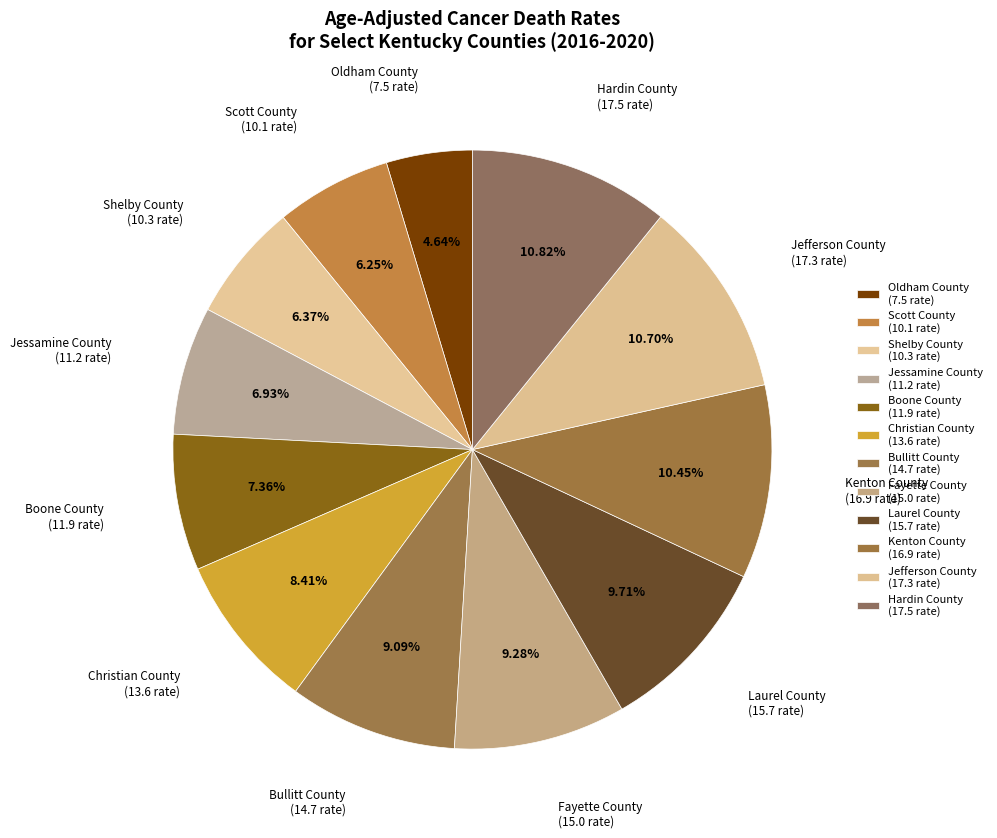

Which category has the biggest portion of the pie?

Hardin County